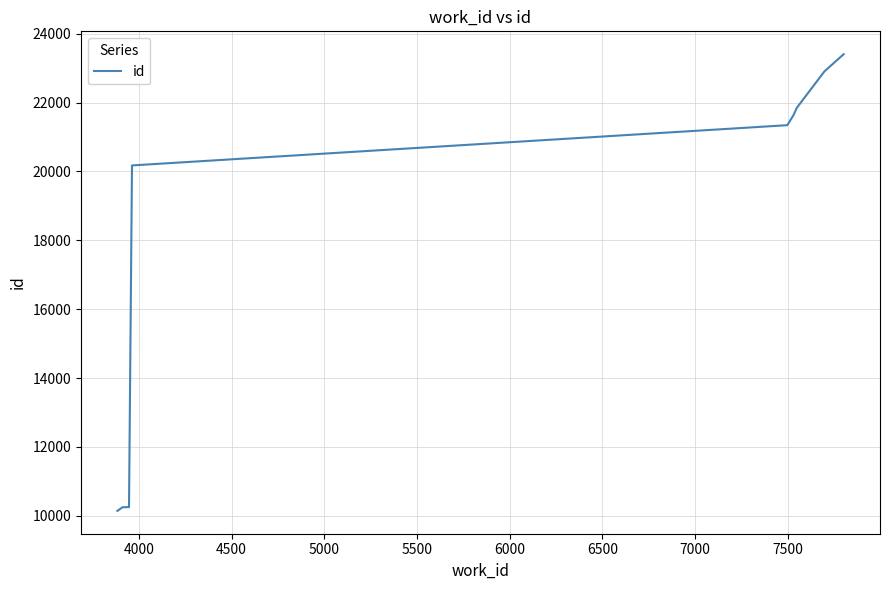

Does the chart display data point markers on the line(s)?

No